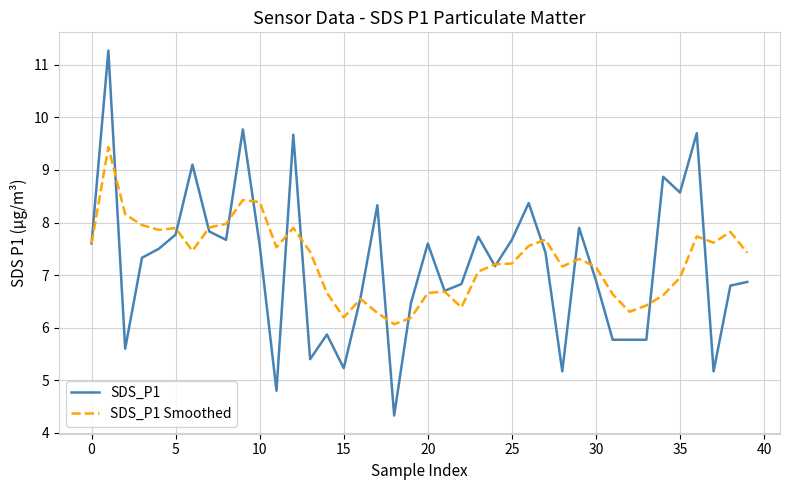

How many lines are shown in the chart?

2